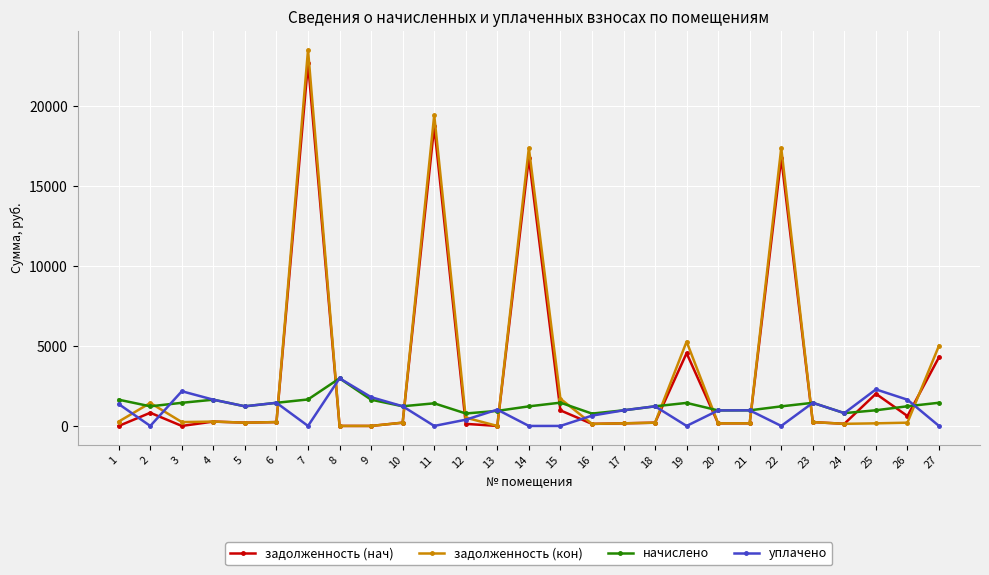

Which series has the widest spread of values?

задолженность (кон)